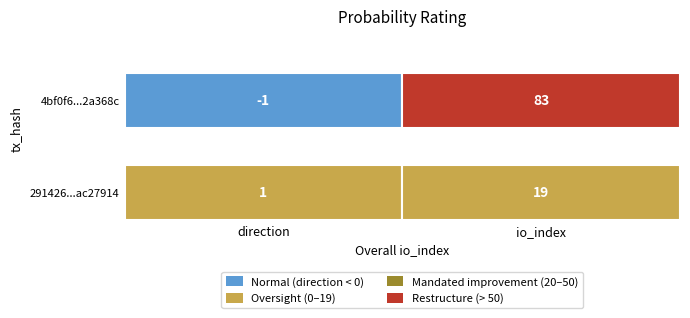

What is the maximum value shown in the chart?

83